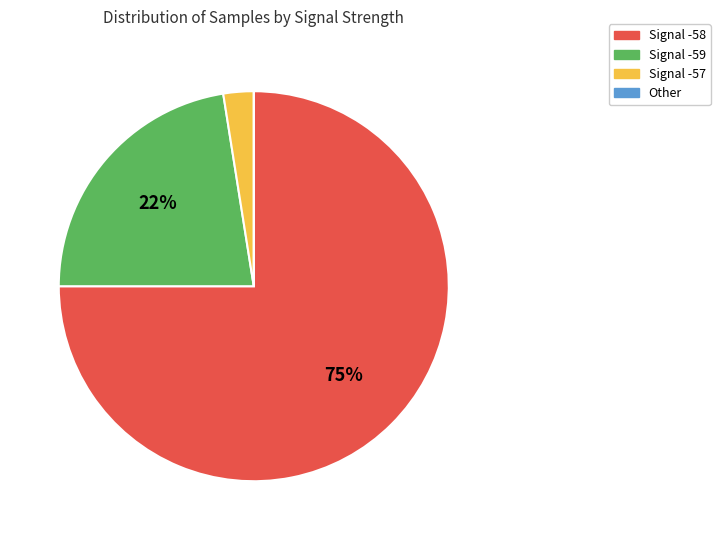

To the nearest percent, what percentage of the pie is Signal -58?

75%